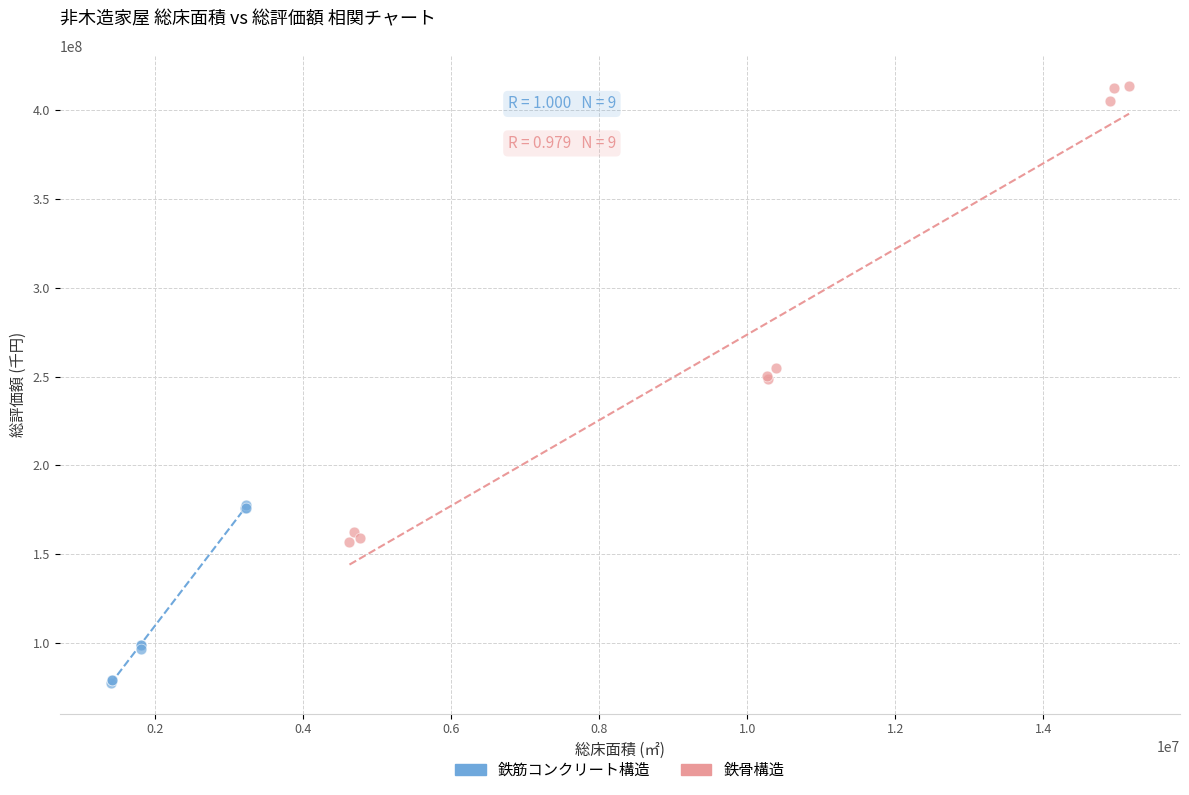

Which series contains the lowest Y value?

鉄筋コンクリート構造